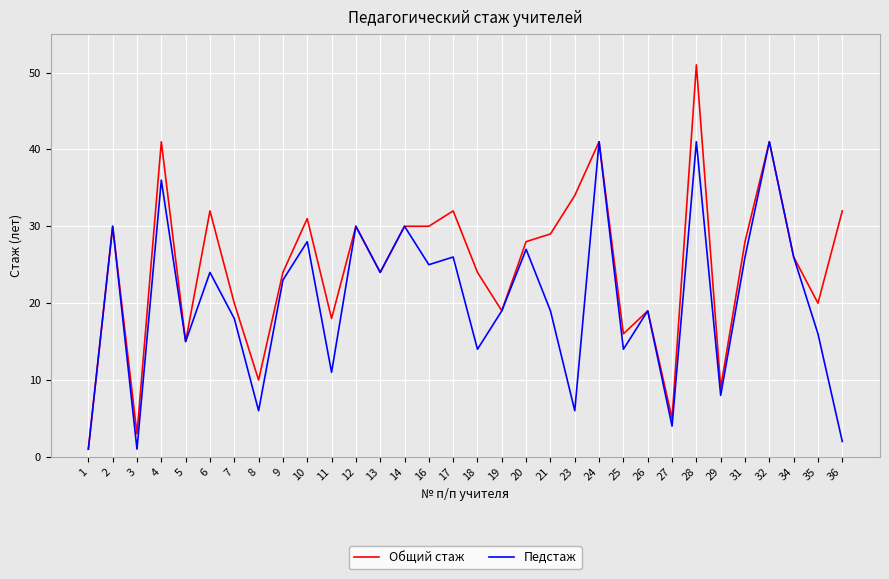

What are all the series names shown in the legend?

Общий стаж, Педстаж